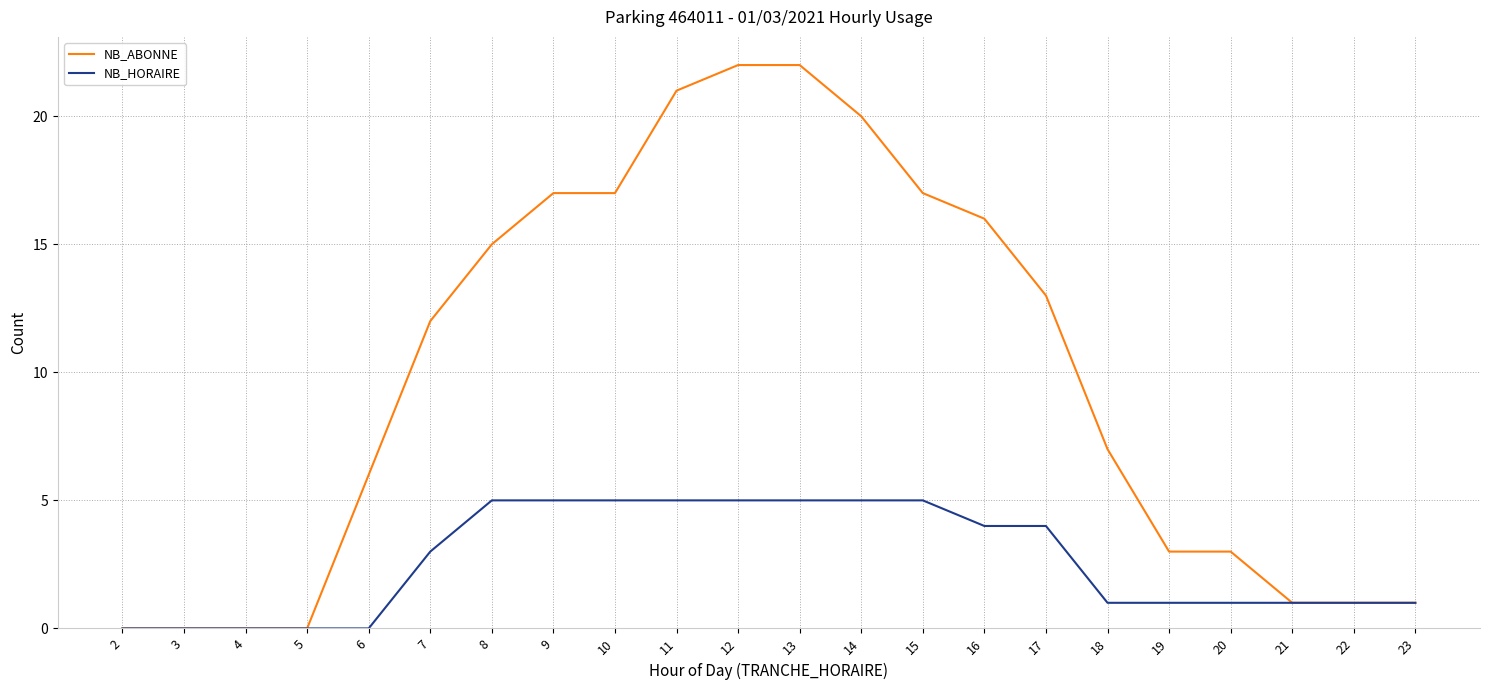

What is the difference between the NB_HORAIRE values at 17 and 12?

1